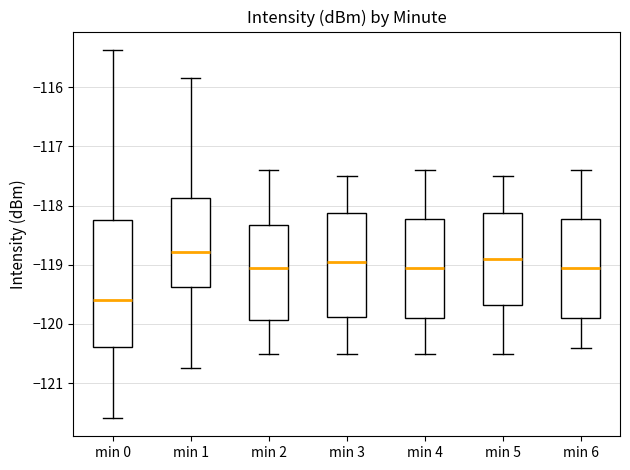

Reading left to right, read every box against the y-axis: the position of its median line, the range the box covers, and the ends of its whiskers. The values are not printed on the chart, so give them approximately, as read against the axis.

min 0: median -119.6, box -120.4 to -118.2, whiskers -121.6 to -115.4
min 1: median -118.8, box -119.4 to -117.9, whiskers -120.7 to -115.8
min 2: median -119.0, box -119.9 to -118.3, whiskers -120.5 to -117.4
min 3: median -118.9, box -119.9 to -118.1, whiskers -120.5 to -117.5
min 4: median -119.0, box -119.9 to -118.2, whiskers -120.5 to -117.4
min 5: median -118.9, box -119.7 to -118.1, whiskers -120.5 to -117.5
min 6: median -119.0, box -119.9 to -118.2, whiskers -120.4 to -117.4